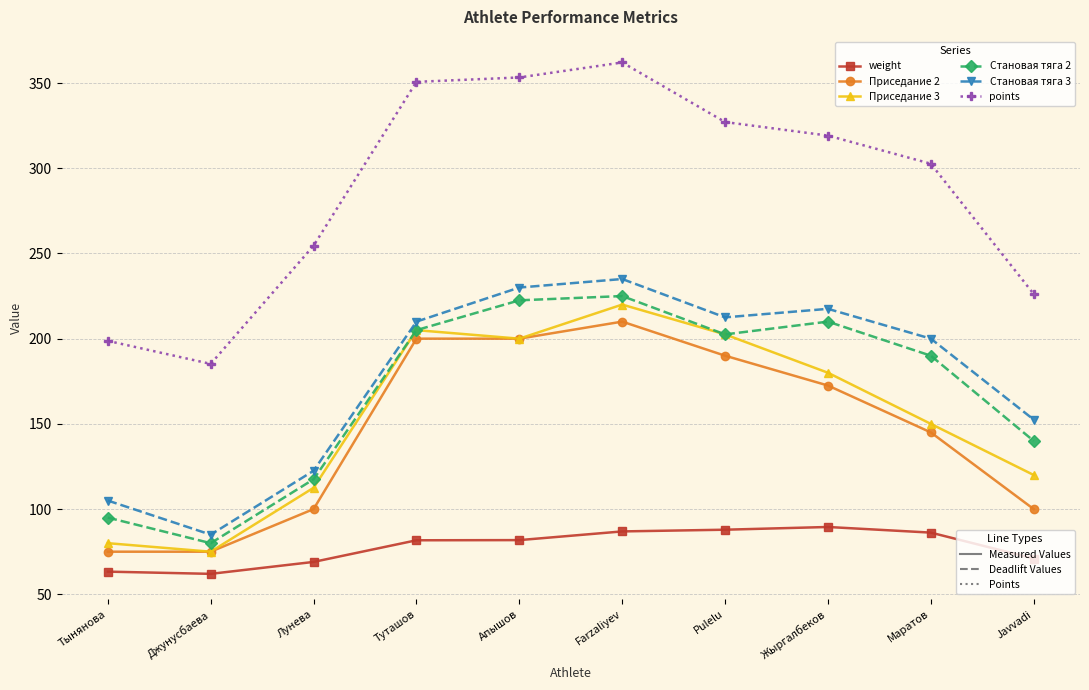

What is the spread (max minus min) of values at Маратов?

216.4